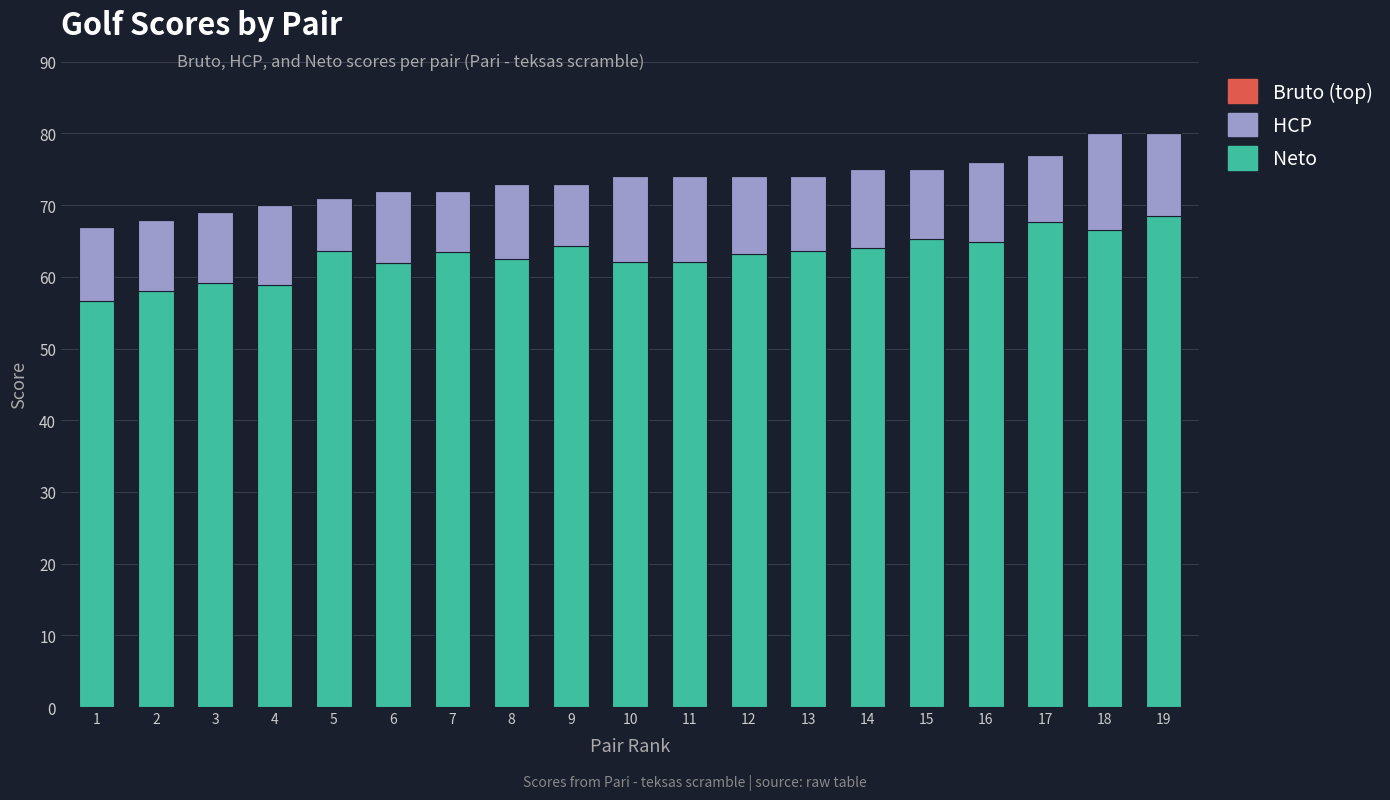

What is the sum of the Neto values at 17 and 16?

132.5